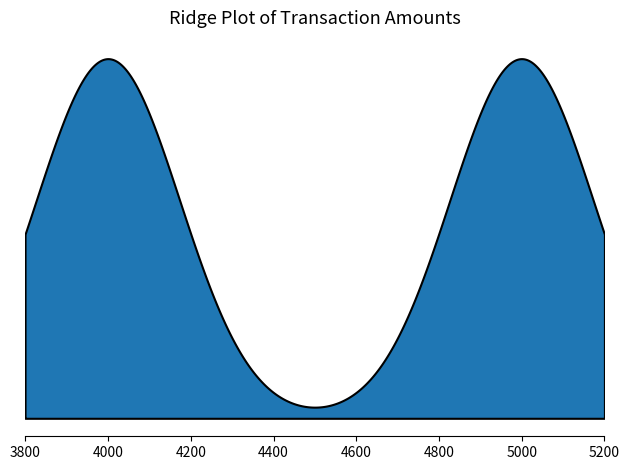

Is it true that the value at 2017-12-13 05:14:24 is 6875?

False